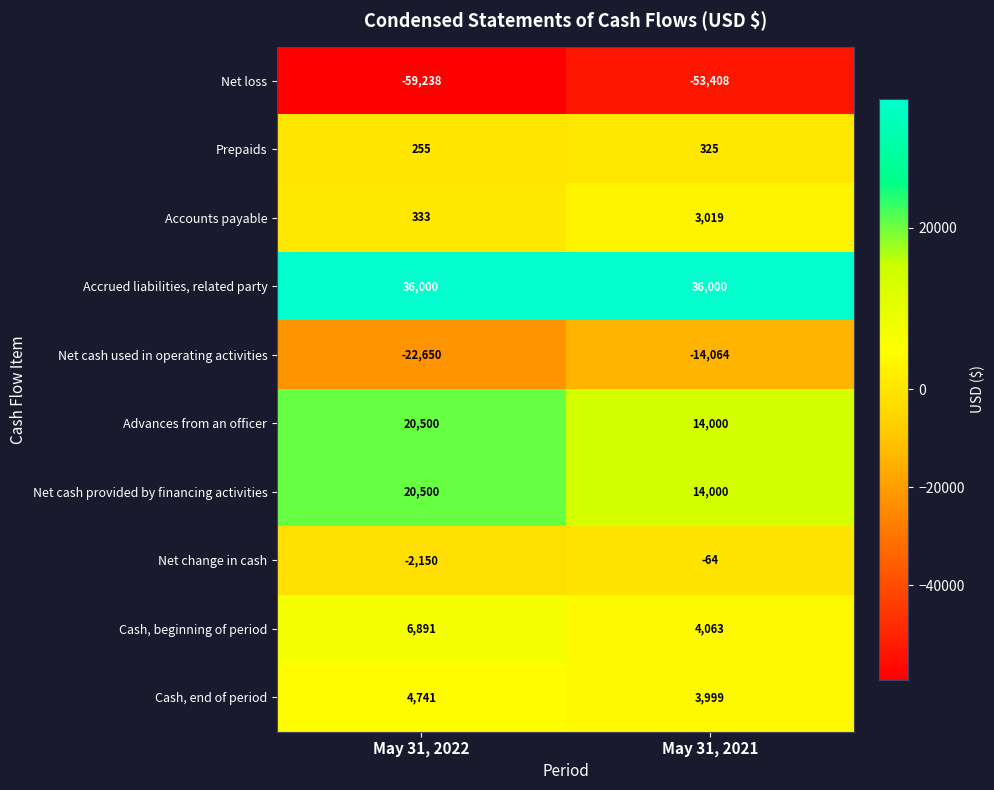

Which series has the widest spread of values?

Net cash used in operating activities